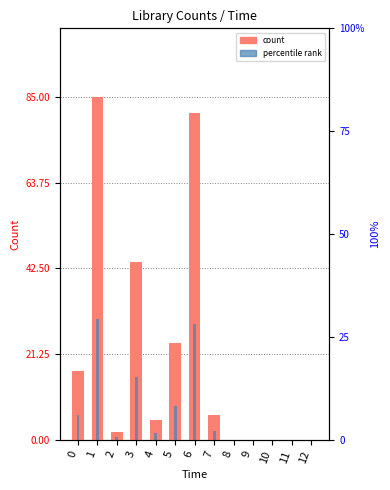

The percentile rank series shows 0.0 at 8. True or false?

True